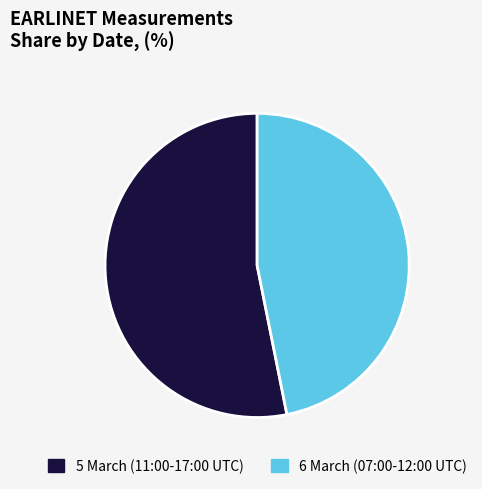

Is 6 March (07:00-12:00 UTC) the majority of the pie?

No